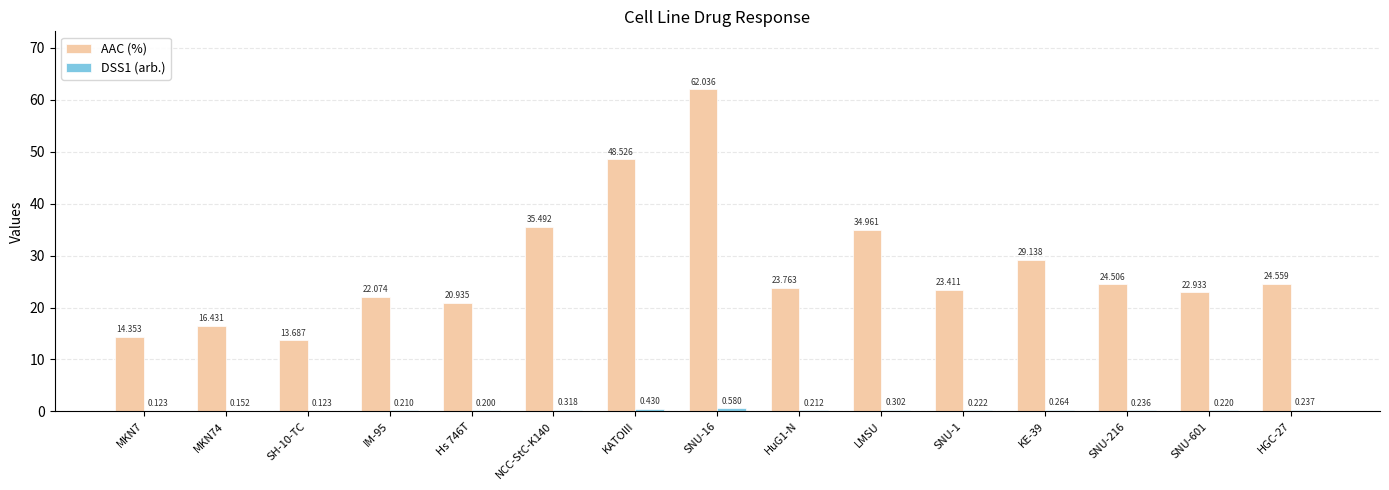

How many groups of bars are there?

15